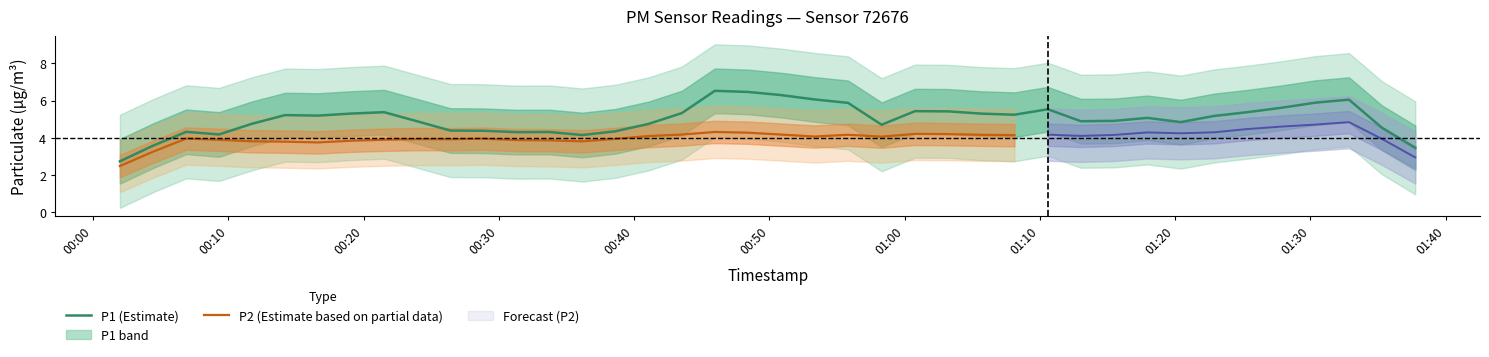

The value of P2 at 29 is 6.8. True or false?

False